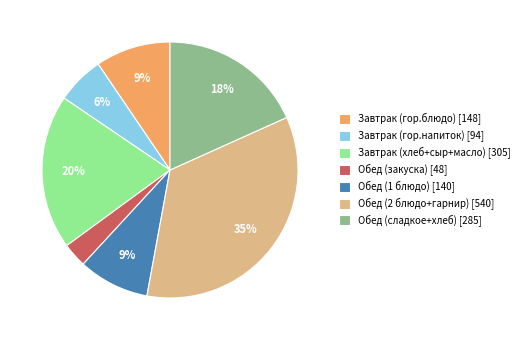

Combined, do Завтрак (гор.напиток) and Завтрак (гор.блюдо) account for over 50%?

No